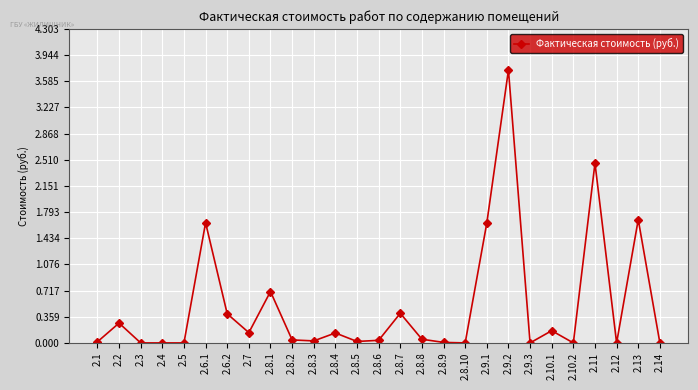

How many categories are shown in the chart?

27